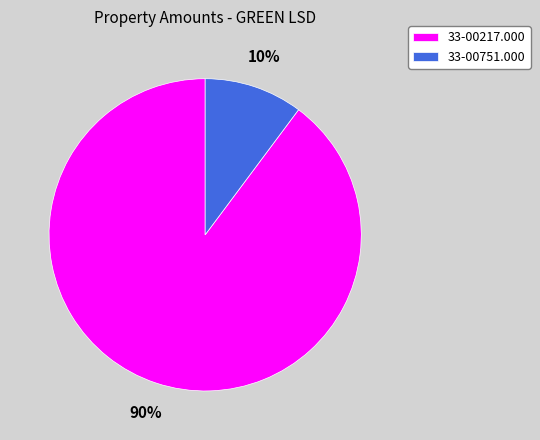

How many segments does this pie chart have?

2